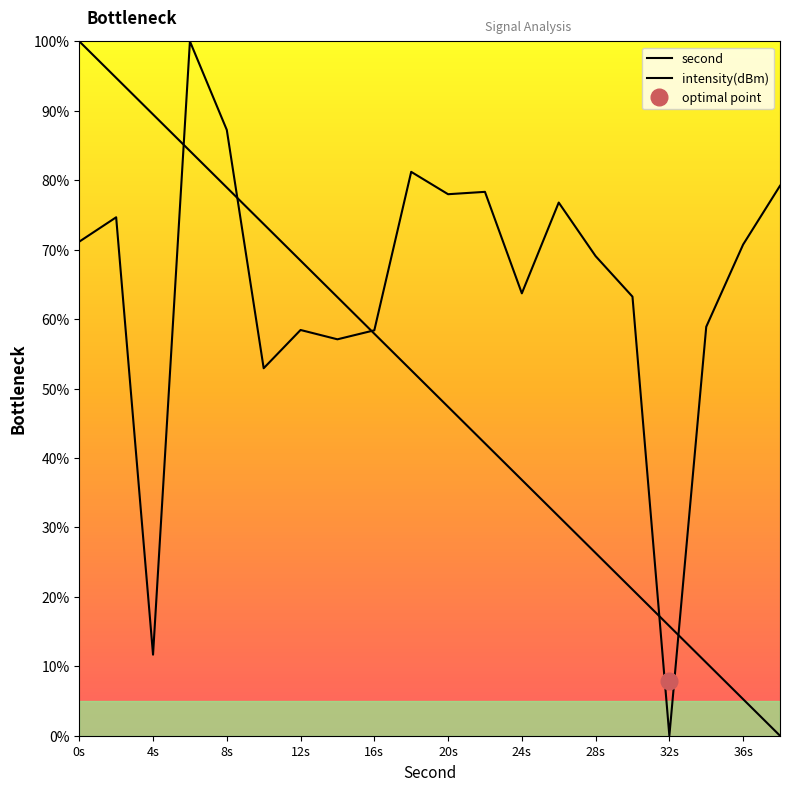

Where is the first local minimum for intensity?

4s